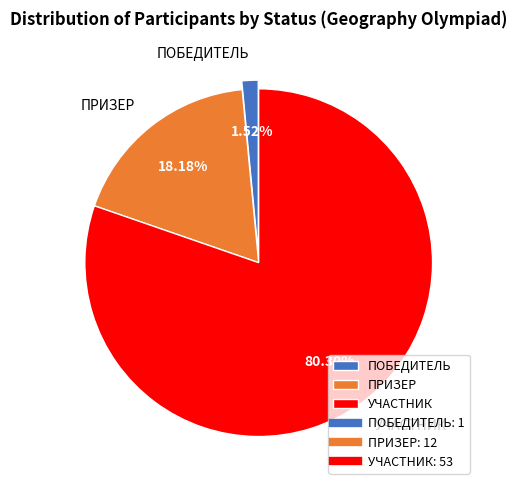

Which slice represents more than half of the pie?

УЧАСТНИК